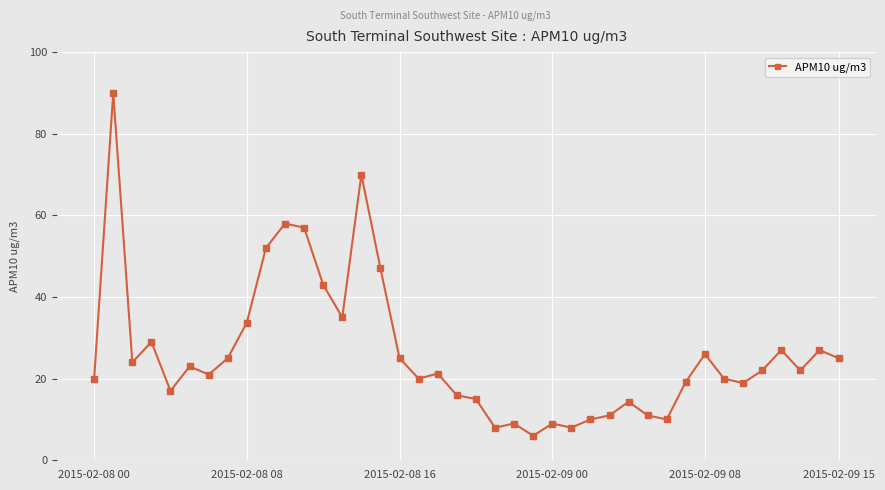

What is the difference between the maximum and minimum values?

84.0